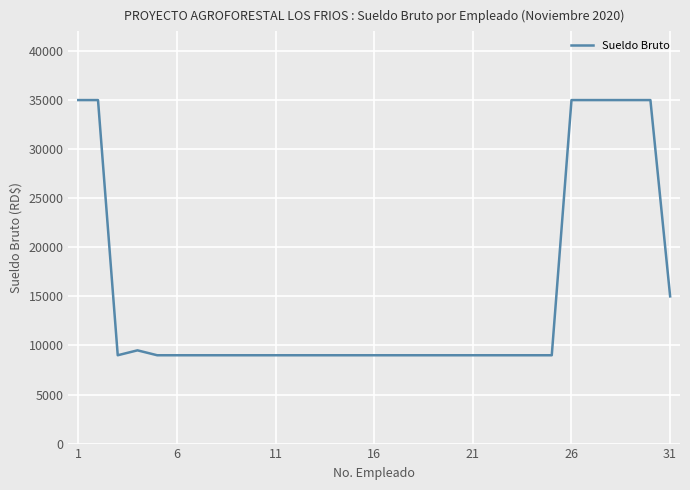

Count the number of data series in this chart.

1